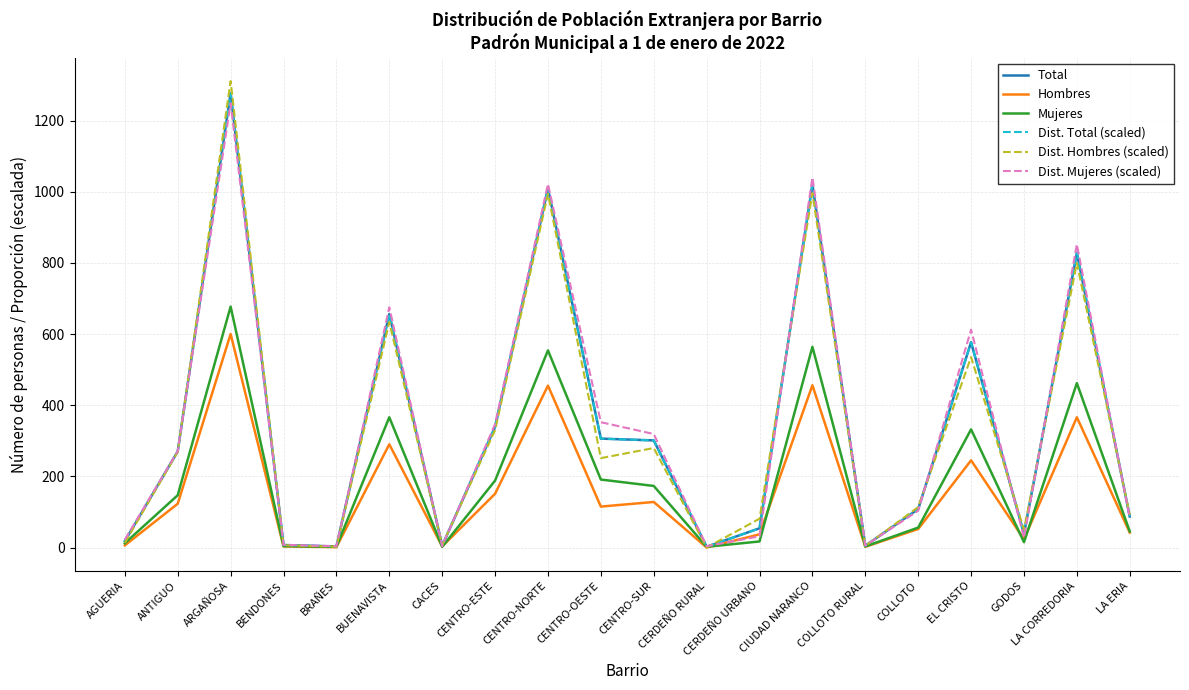

Which series has the largest range (max minus min)?

Dist. Hombres (scaled)